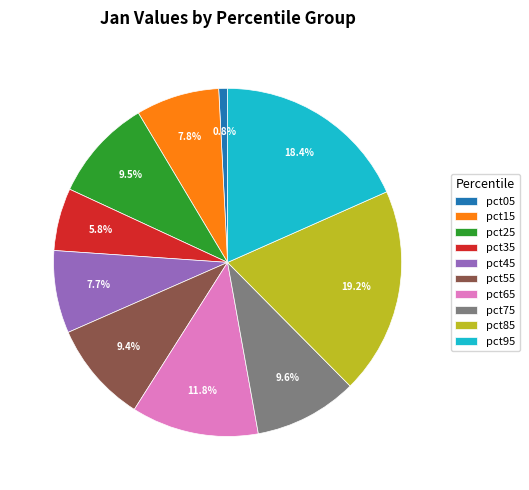

Does pct15 account for over 50% of the chart?

No